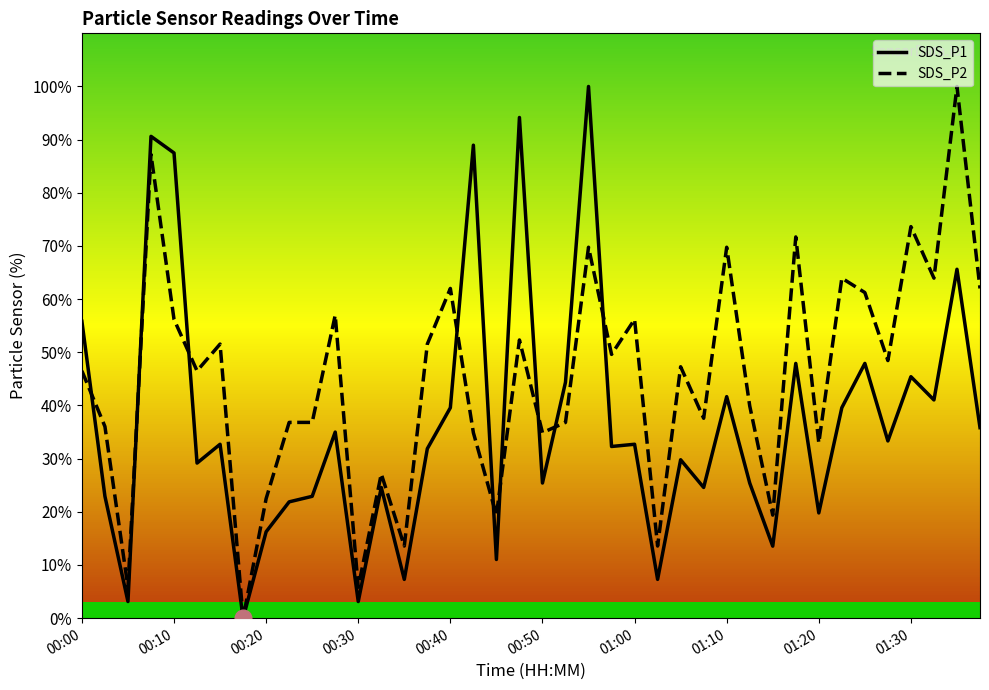

What is the highest value of the SDS_P2 series?

100.0